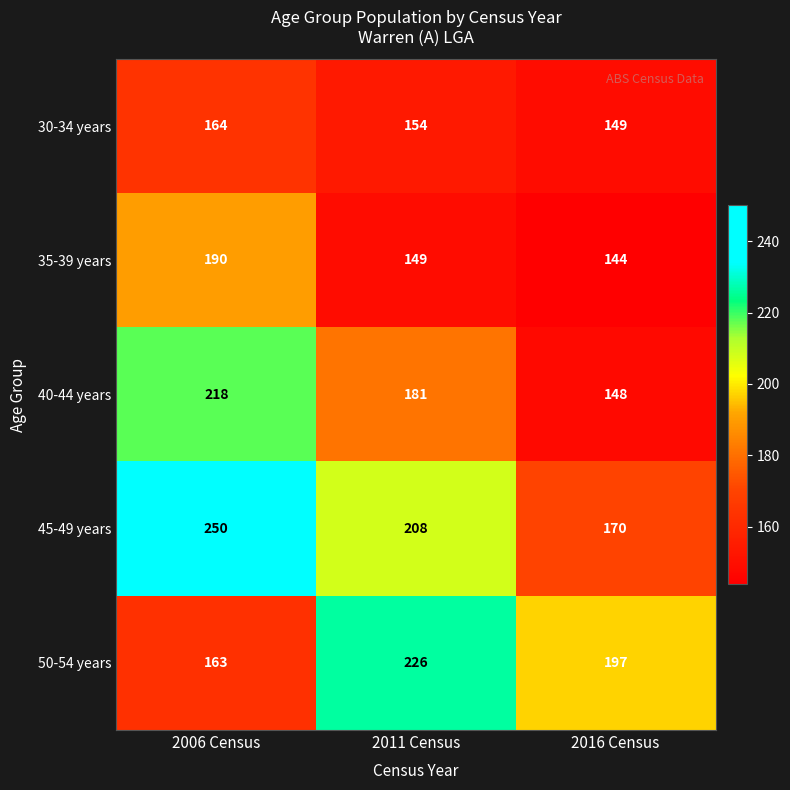

Between 2011 Census and 2016 Census, which series saw the biggest shift?

45-49 years